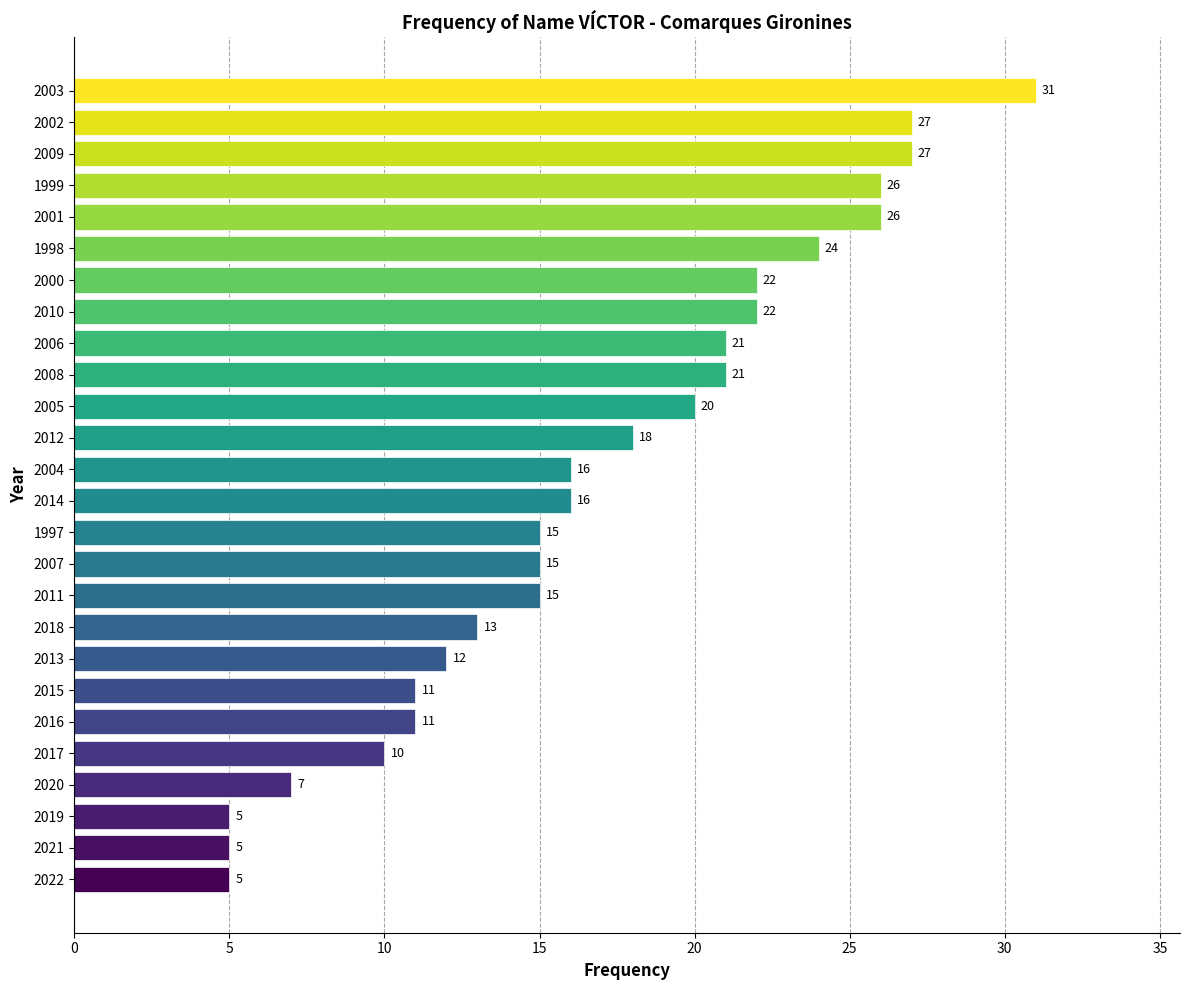

What is the difference between the maximum and second lowest values?

26